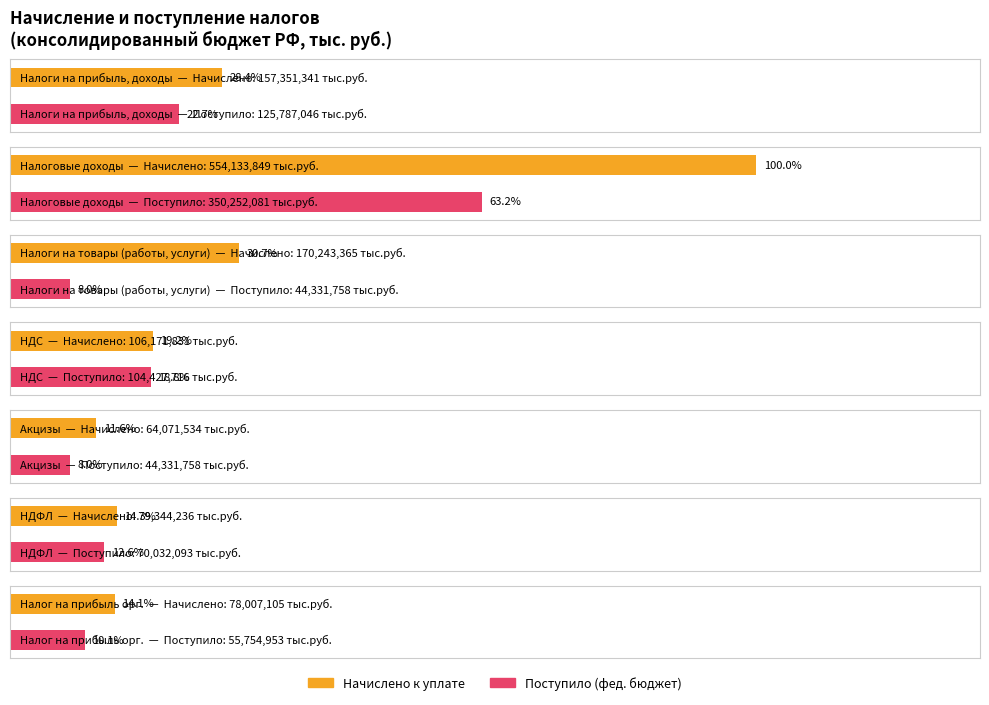

What is the ratio of the value at Налоги на товары (работы, услуги) to the value at Налог на доходы физических лиц?

2.1